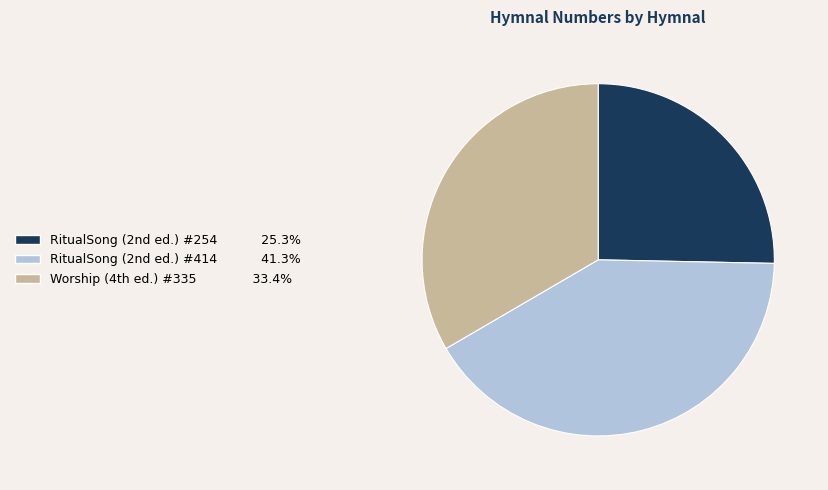

Rank the categories by value from highest to lowest.

RitualSong (2nd ed.) #414, Worship (4th ed.) #335, RitualSong (2nd ed.) #254